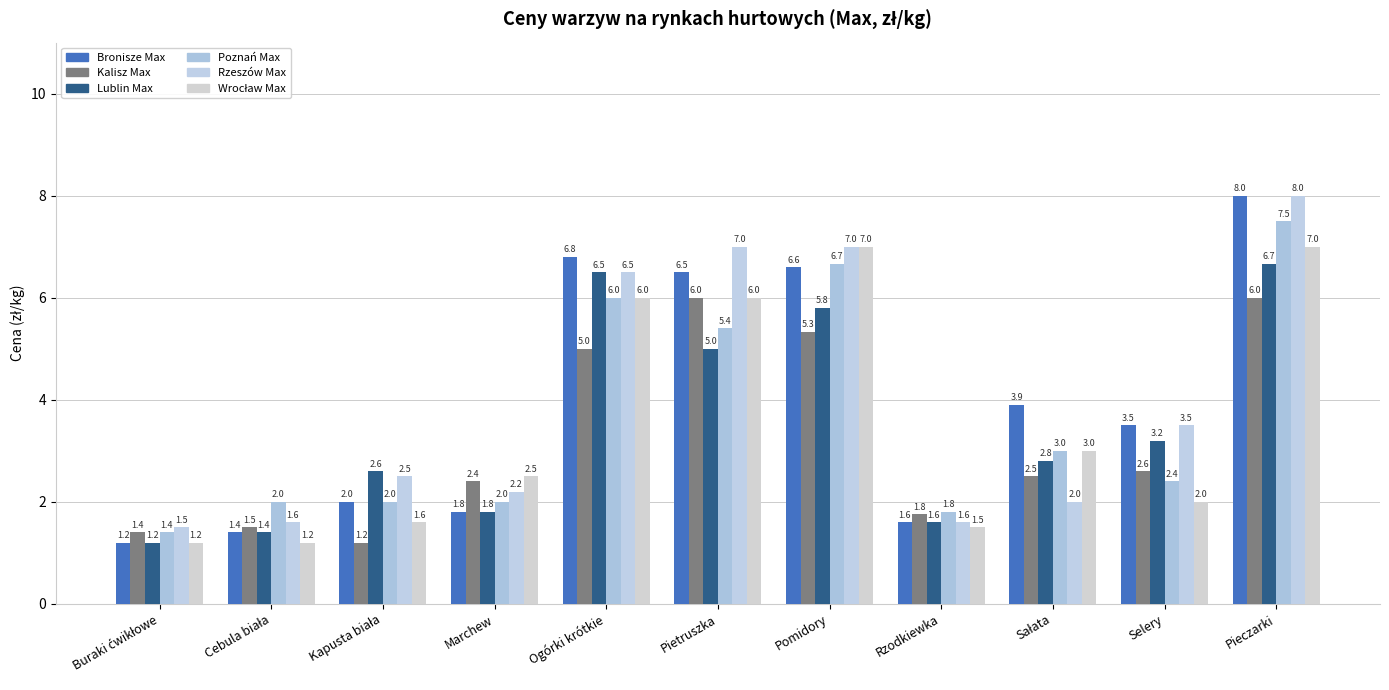

What is the difference between the Poznań Max values at Kapusta biała and Ogórki krótkie?

4.0